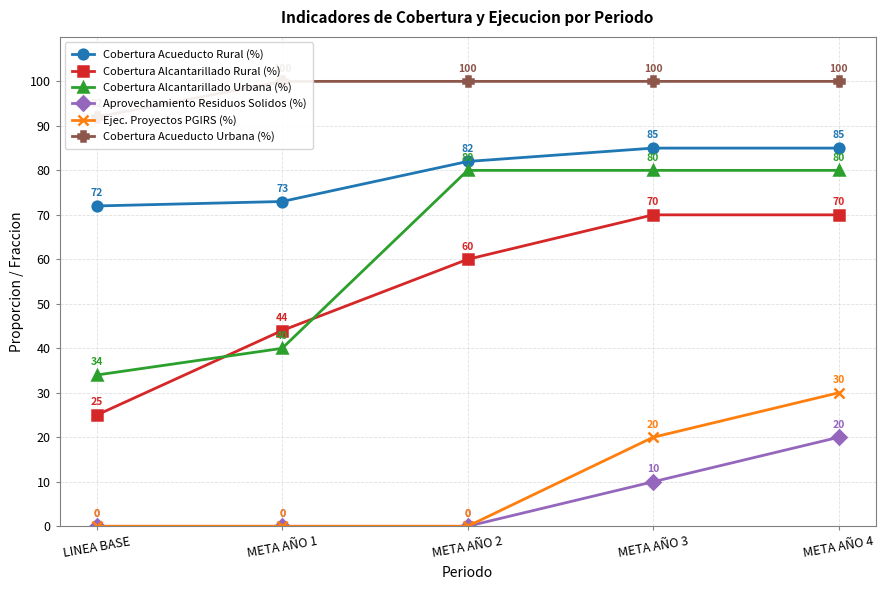

What are all the series names shown in the legend?

Cobertura Acueducto Rural (%), Cobertura Alcantarillado Rural (%), Cobertura Alcantarillado Urbana (%), Aprovechamiento Residuos Solidos (%), Ejec. Proyectos PGIRS (%), Cobertura Acueducto Urbana (%)